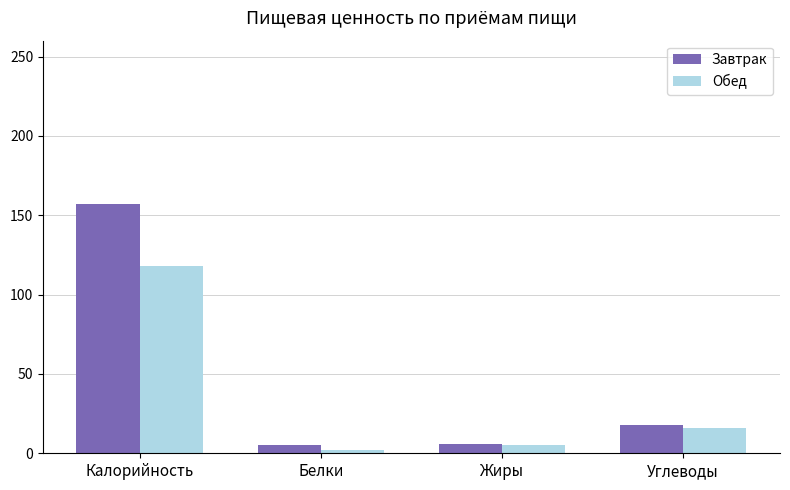

What value does the Завтрак series have at Углеводы?

18